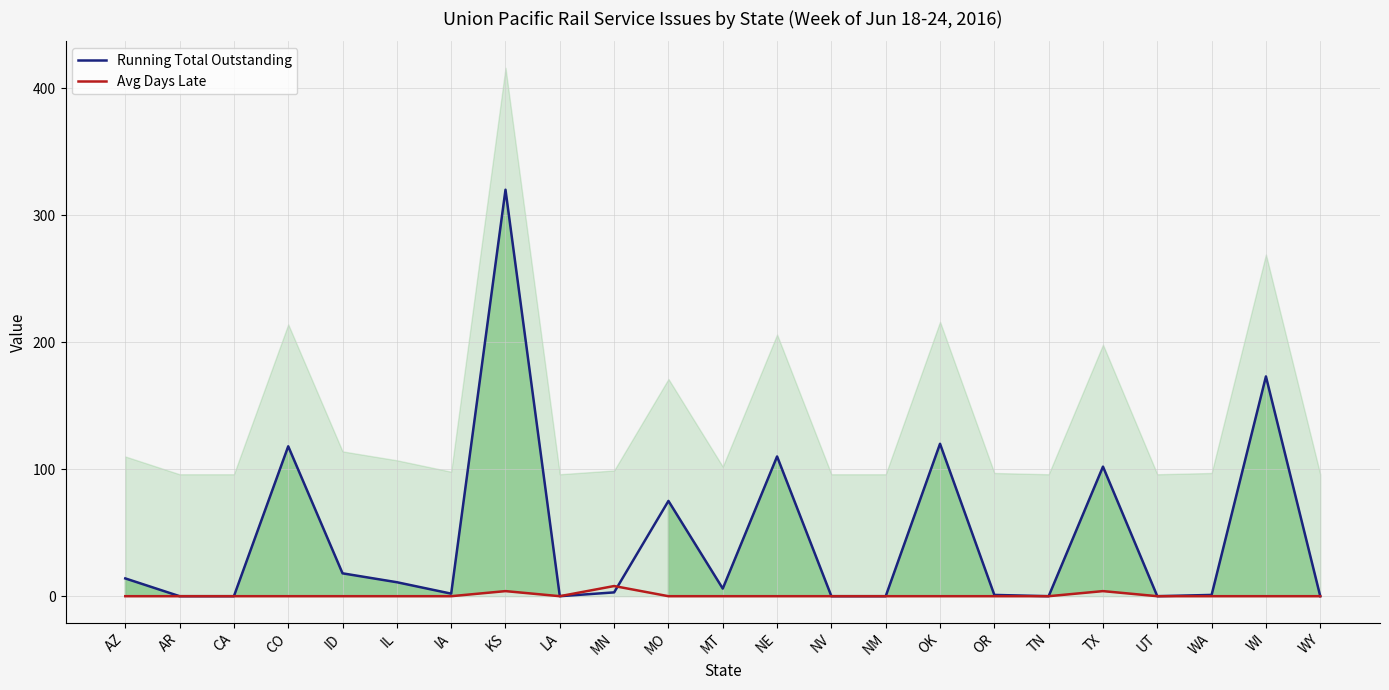

Between which two adjacent categories do Avg Days Late and Running Total Outstanding first intersect?

MN and MO